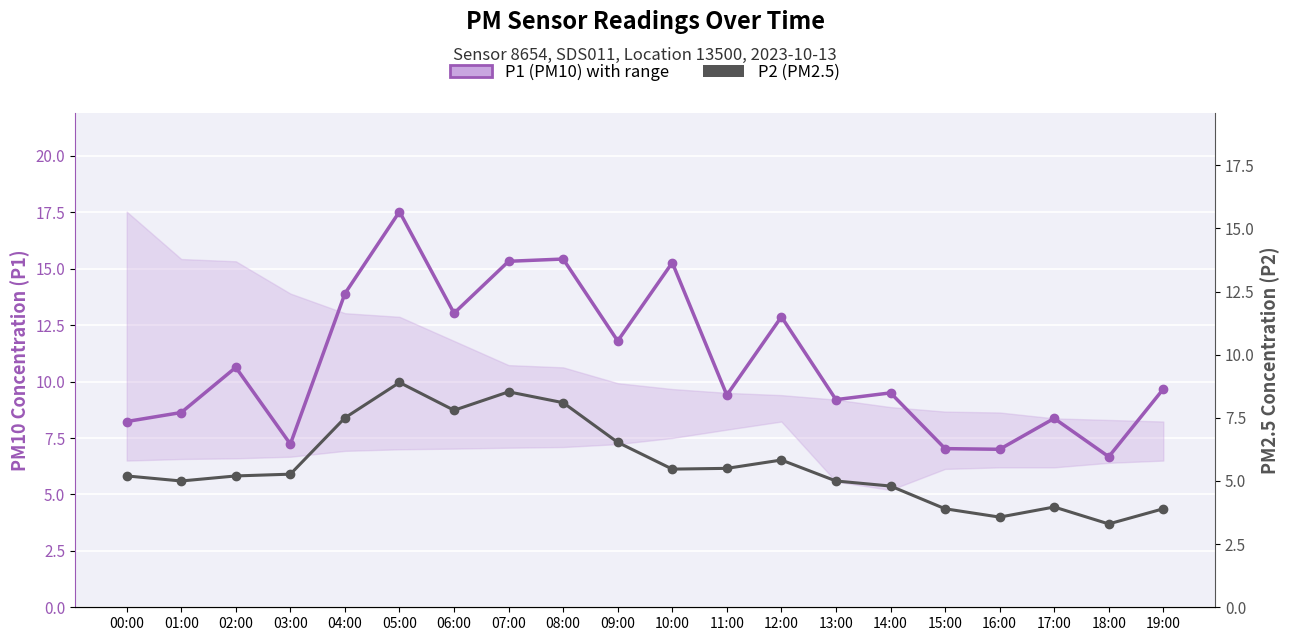

Which series has the largest range (max minus min)?

P1 (PM10)